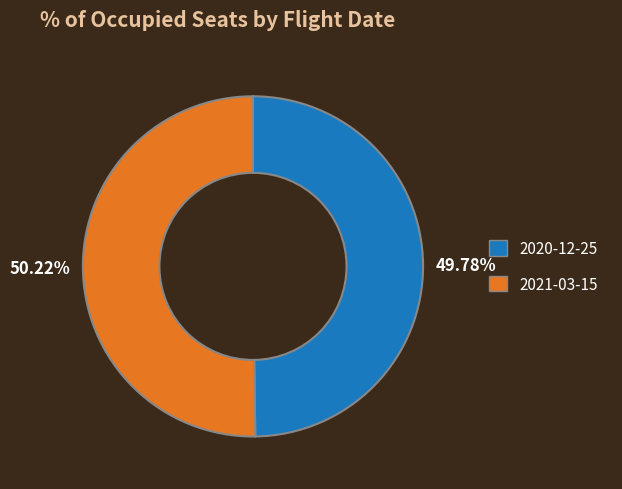

How many segments does this pie chart have?

2